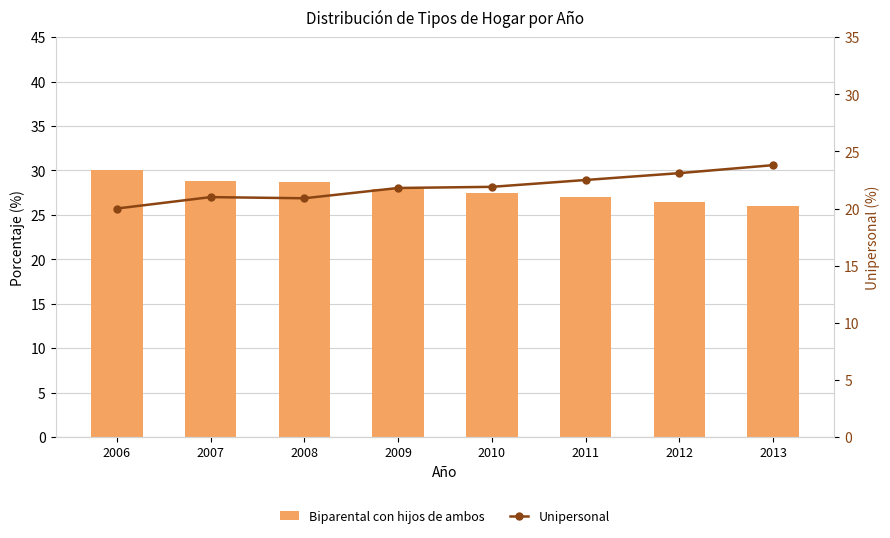

What is the value of the Unipersonal bar at the 6th from the left?

22.5